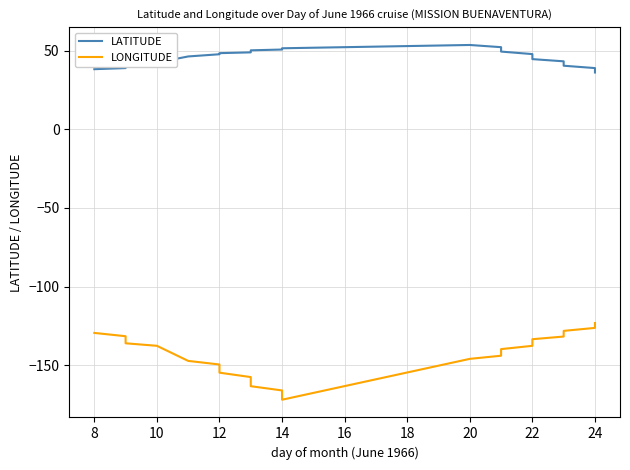

Rank the series by their average value, from lowest to highest.

LONGITUDE, LATITUDE